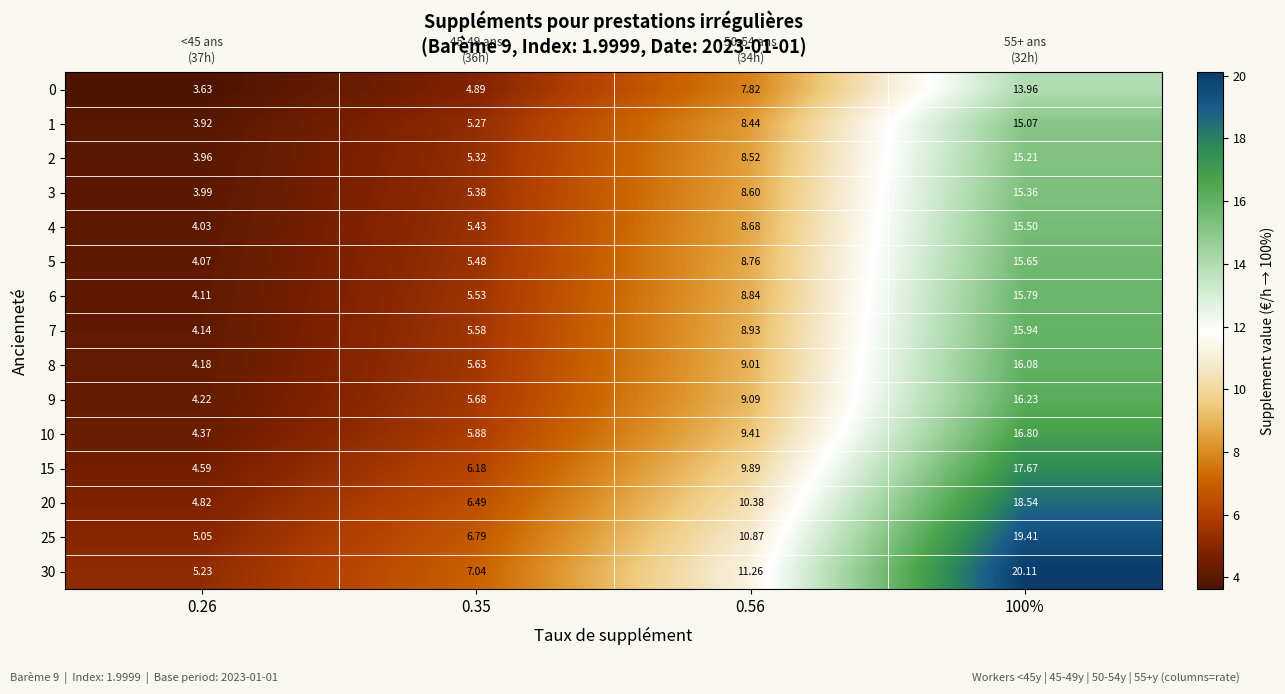

How many series are shown in this chart?

15